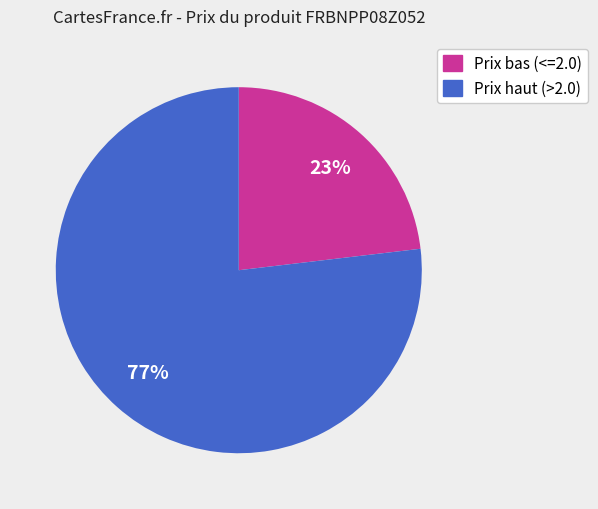

Count the number of slices in the pie.

2